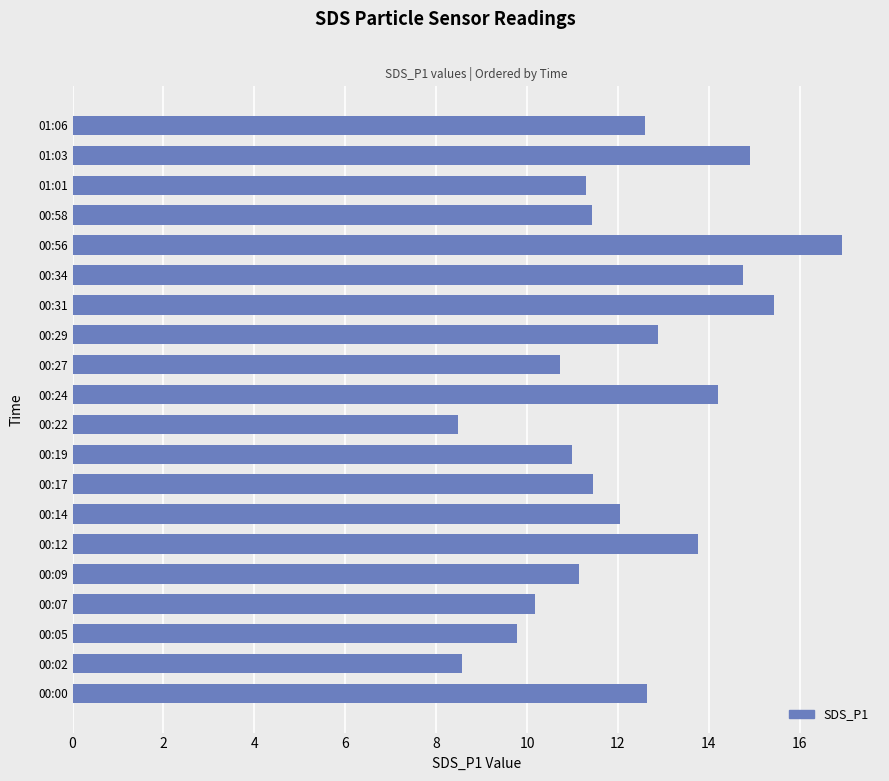

Which category has the highest value across all series?

00:56